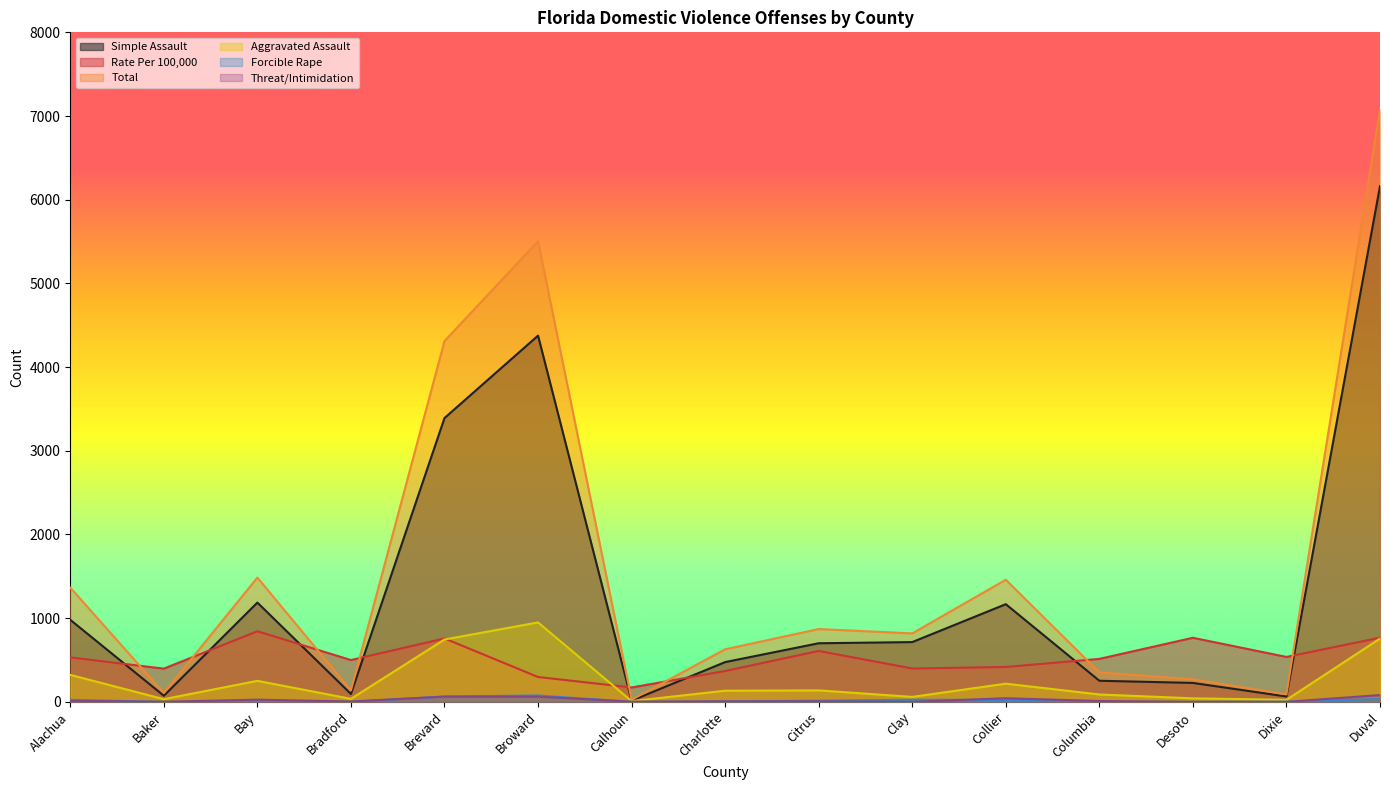

What is the difference between the maximum and second lowest values in the Simple Assault series?

6098.0